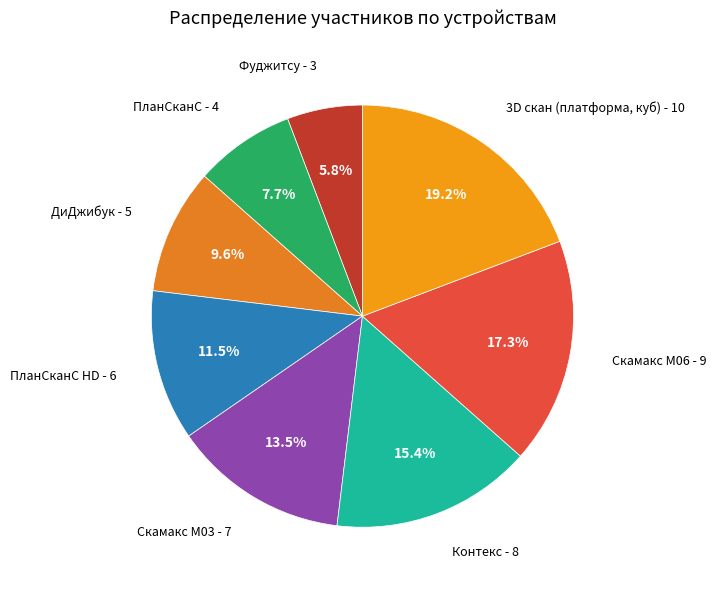

How many segments does this pie chart have?

8